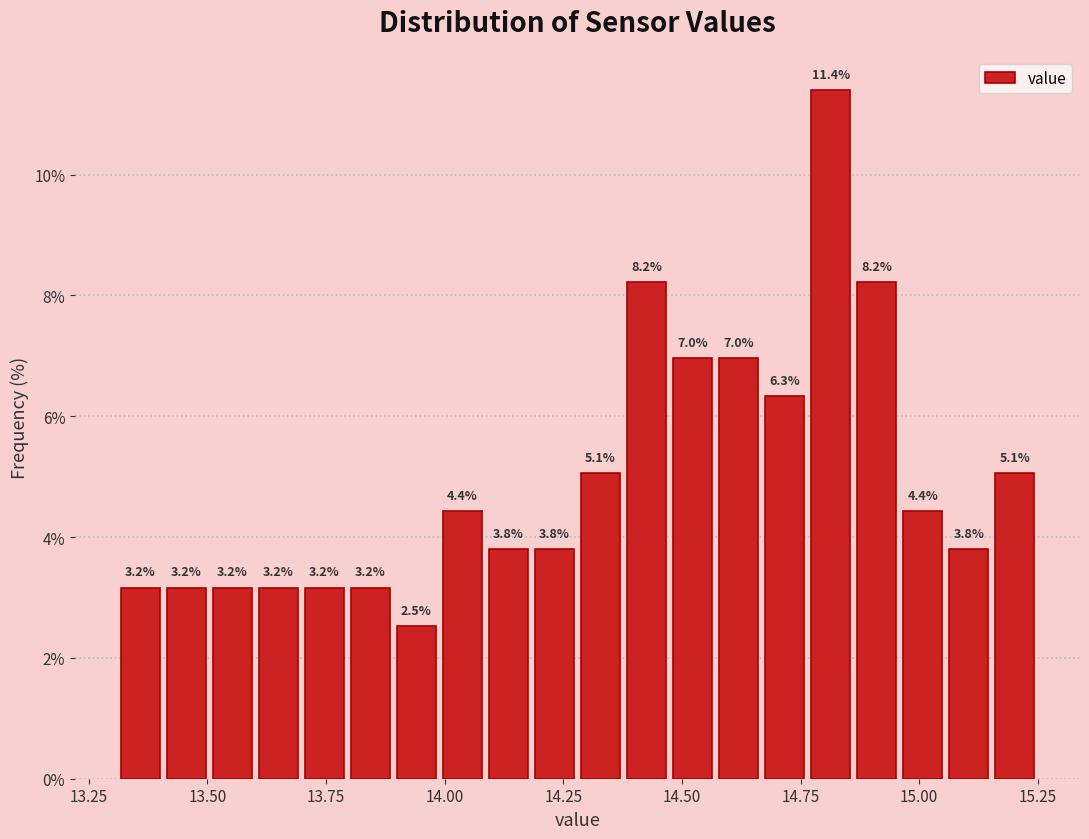

Around what value on the x-axis is the tallest bar? Give the approximate position of its centre, as read against the axis.

14.80